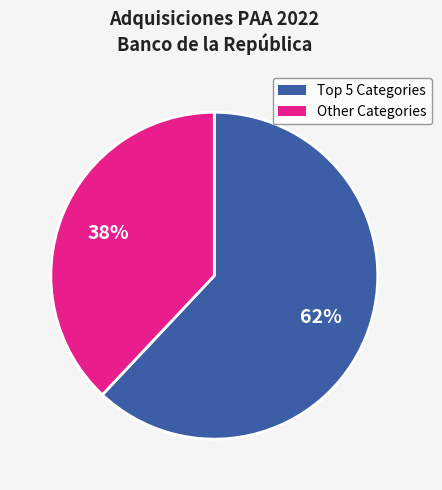

Is there a majority slice in this chart?

Yes